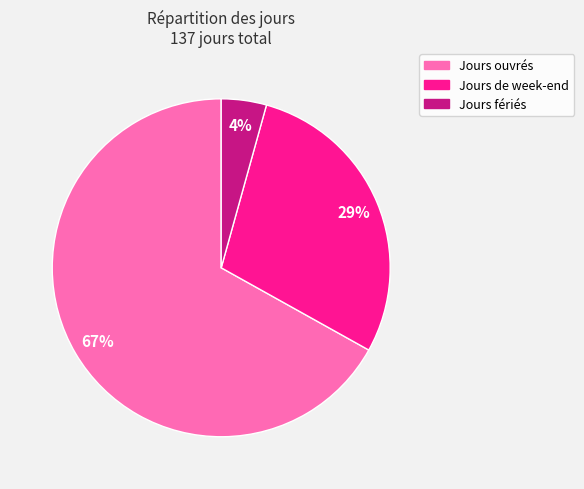

What percentage is the Jours fériés slice, to the nearest percent?

4%